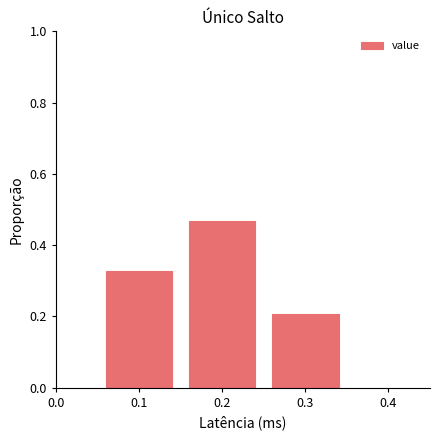

Over which range of the x-axis is the bar tallest?

0.15 to 0.25